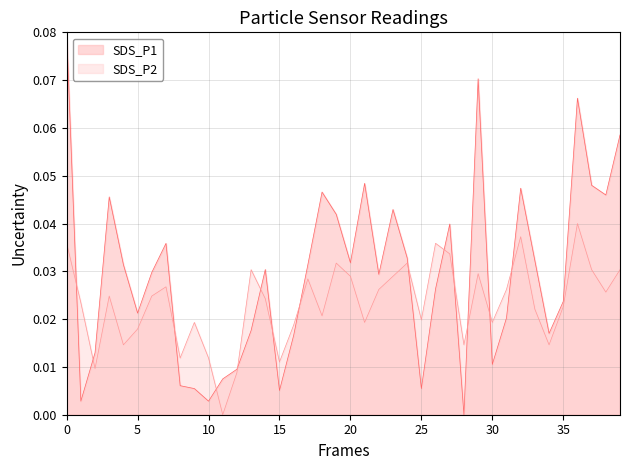

At how many categories does at least one series exceed 0?

40